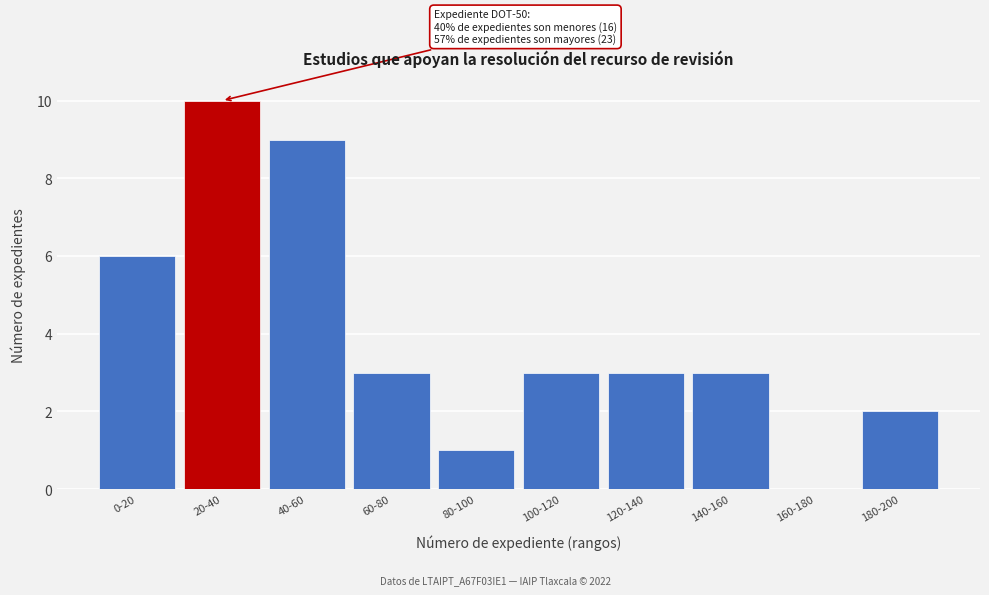

Reading right to left, transcribe all the data shown in this chart.

180-200=2	160-180=0	140-160=3	120-140=3	100-120=3	80-100=1	60-80=3	40-60=9	20-40=10	0-20=6